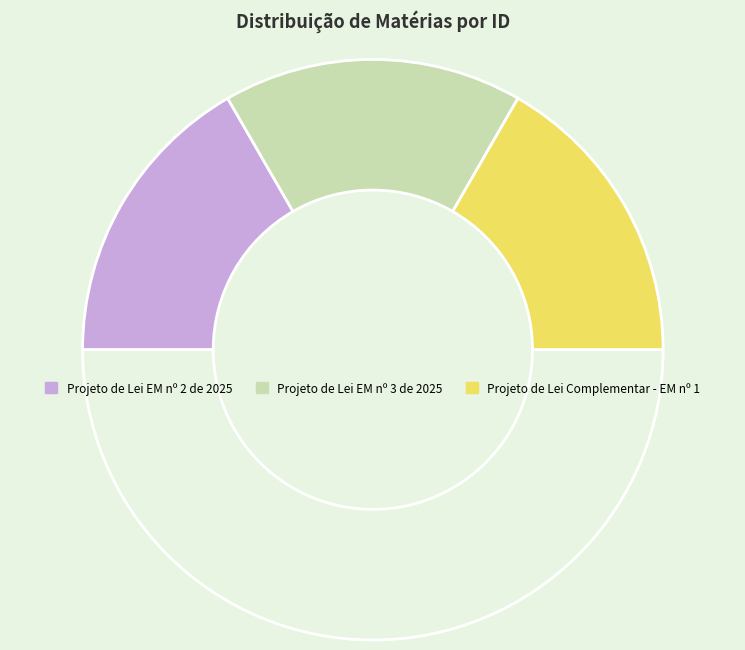

Count the number of slices in the pie.

4